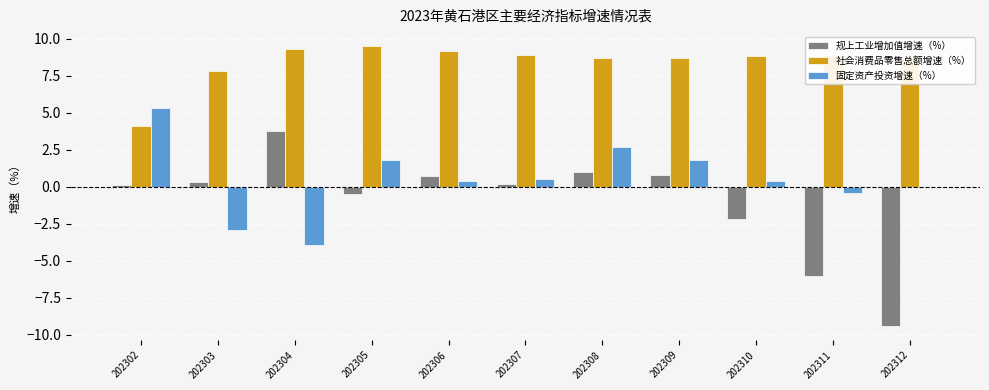

Reading left to right, transcribe all the data shown in this chart.

规上工业增加值增速（%）: 202302=0.1	202303=0.3	202304=3.8	202305=-0.5	202306=0.7	202307=0.2	202308=1.0	202309=0.8	202310=-2.2	202311=-6.0	202312=-9.4
社会消费品零售总额增速（%）: 202302=4.1	202303=7.8	202304=9.3	202305=9.5	202306=9.2	202307=8.9	202308=8.7	202309=8.7	202310=8.8	202311=8.9	202312=8.7
固定资产投资增速（%）: 202302=5.3	202303=-2.9	202304=-3.9	202305=1.8	202306=0.4	202307=0.5	202308=2.7	202309=1.8	202310=0.4	202311=-0.4	202312=0.0